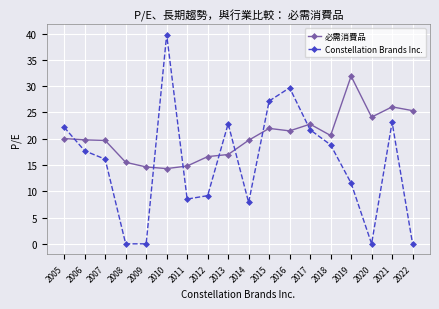

Where is the first local maximum for Constellation Brands Inc.?

2010